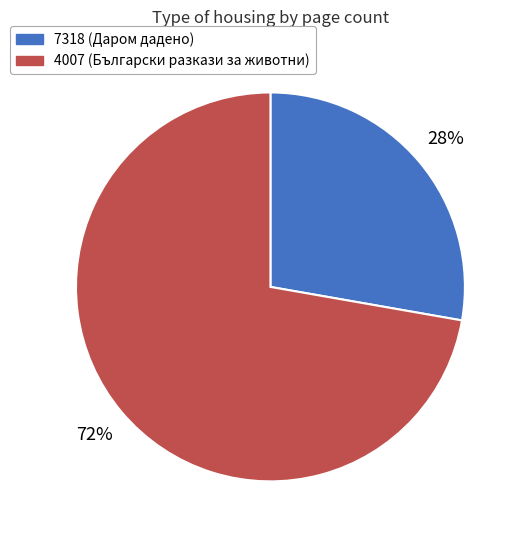

Combined, do 7318 and 4007 account for over 50%?

Yes